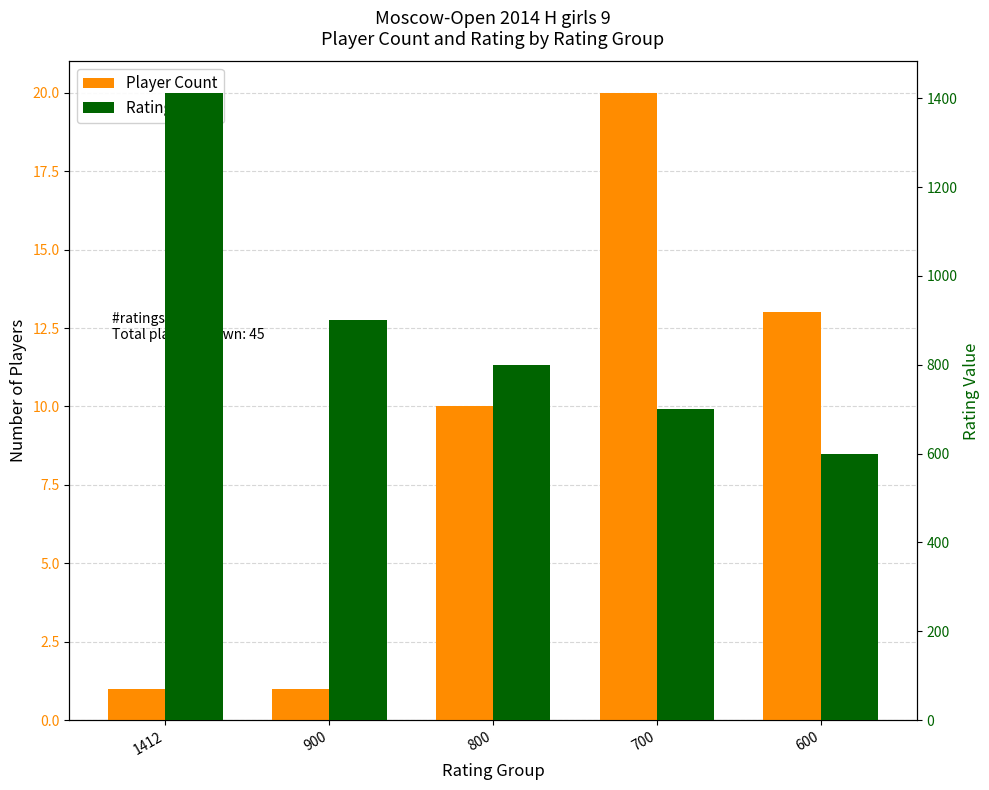

At which label does Player Count first exceed 10?

700